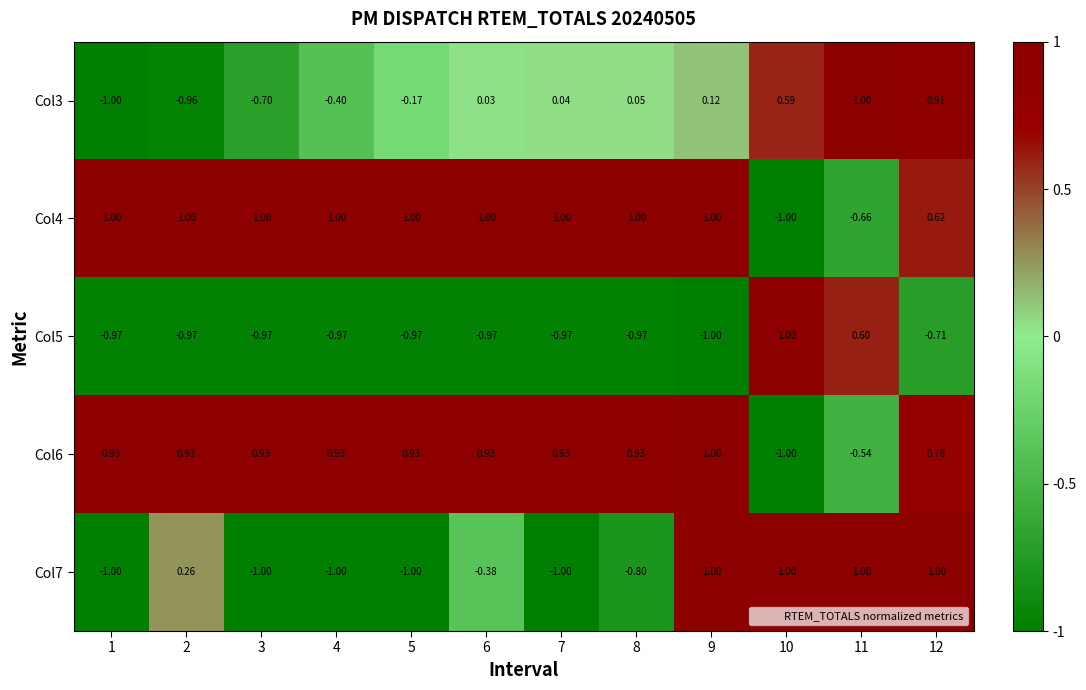

Is the value of Col3 at 4 greater than the value of Col7 at 11?

No